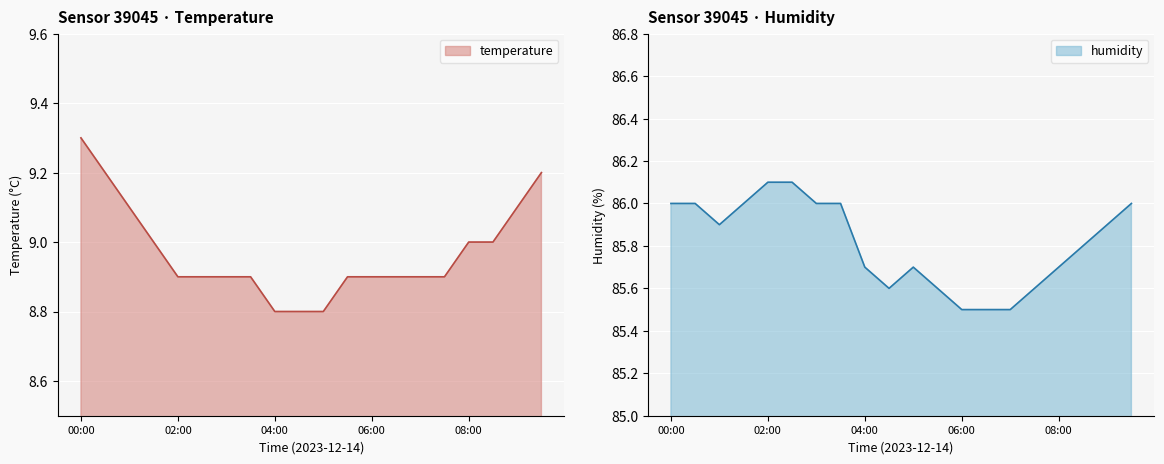

True or false: temperature and humidity cross at least once.

False